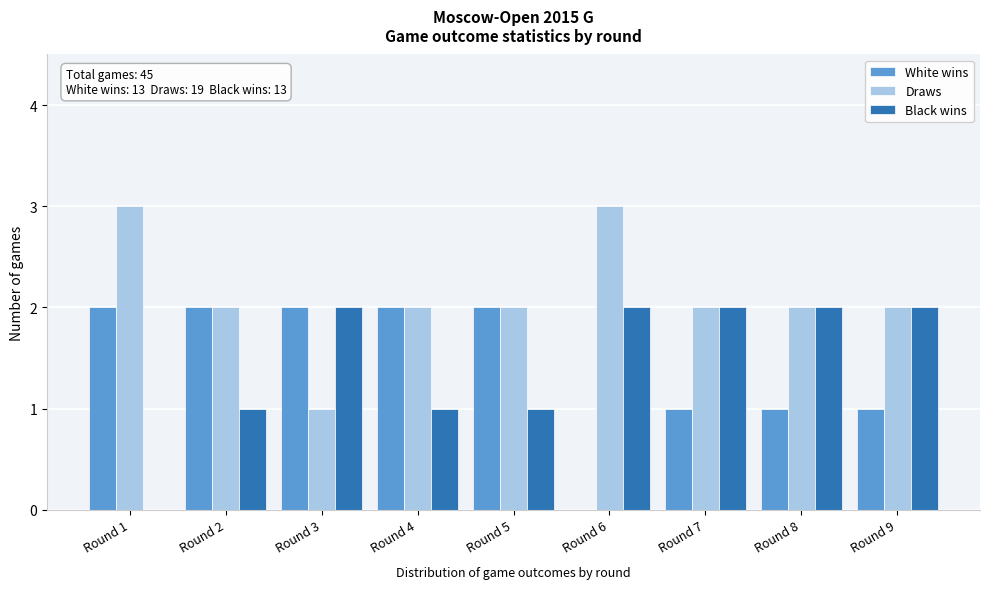

Reading left to right, what are all the values shown in this chart?

White wins: Round 1=2	Round 2=2	Round 3=2	Round 4=2	Round 5=2	Round 6=0	Round 7=1	Round 8=1	Round 9=1
Draws: Round 1=3	Round 2=2	Round 3=1	Round 4=2	Round 5=2	Round 6=3	Round 7=2	Round 8=2	Round 9=2
Black wins: Round 1=0	Round 2=1	Round 3=2	Round 4=1	Round 5=1	Round 6=2	Round 7=2	Round 8=2	Round 9=2